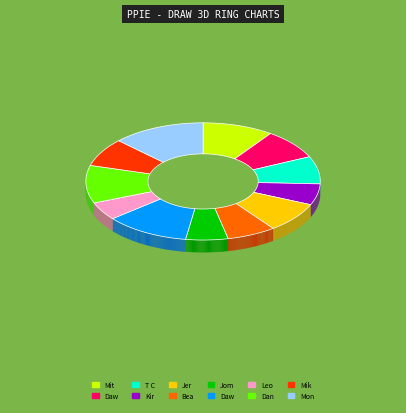

Which slice is the smallest?

Leo